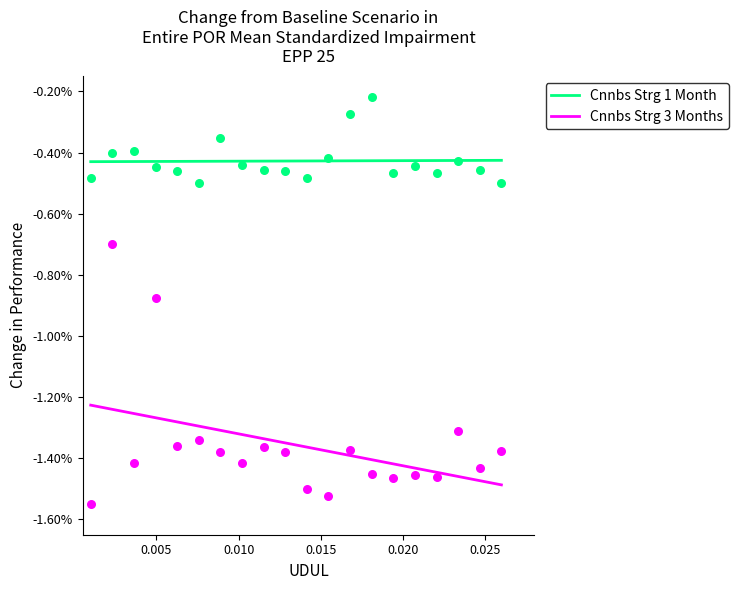

At which category is the sum across all series the highest?

2